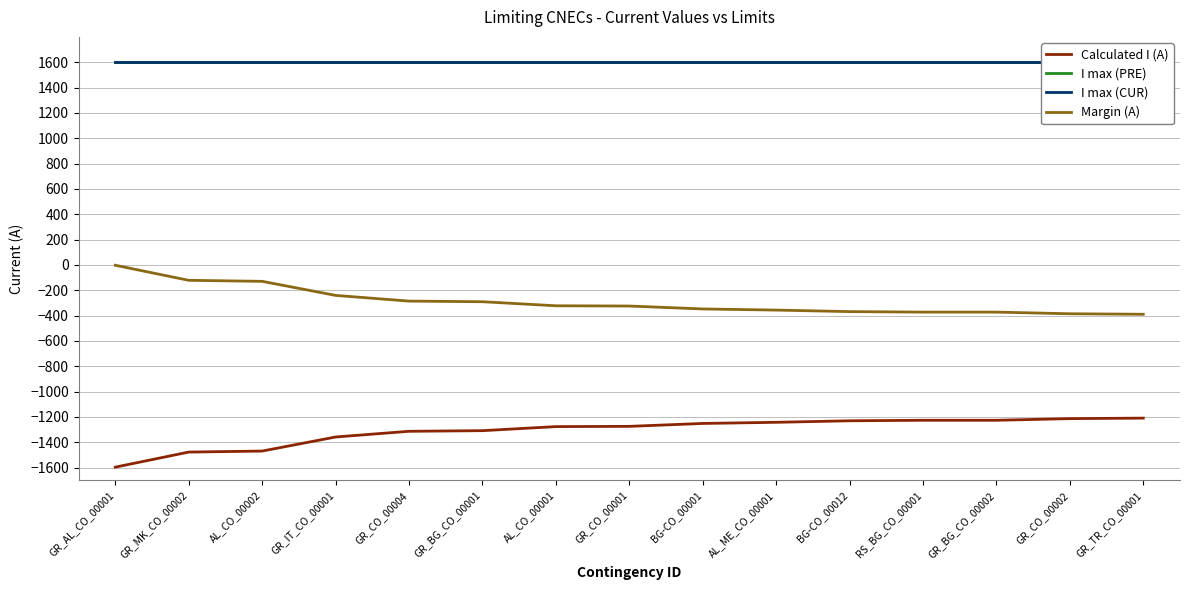

What is the total value across all series at BG-CO_00012?

1600